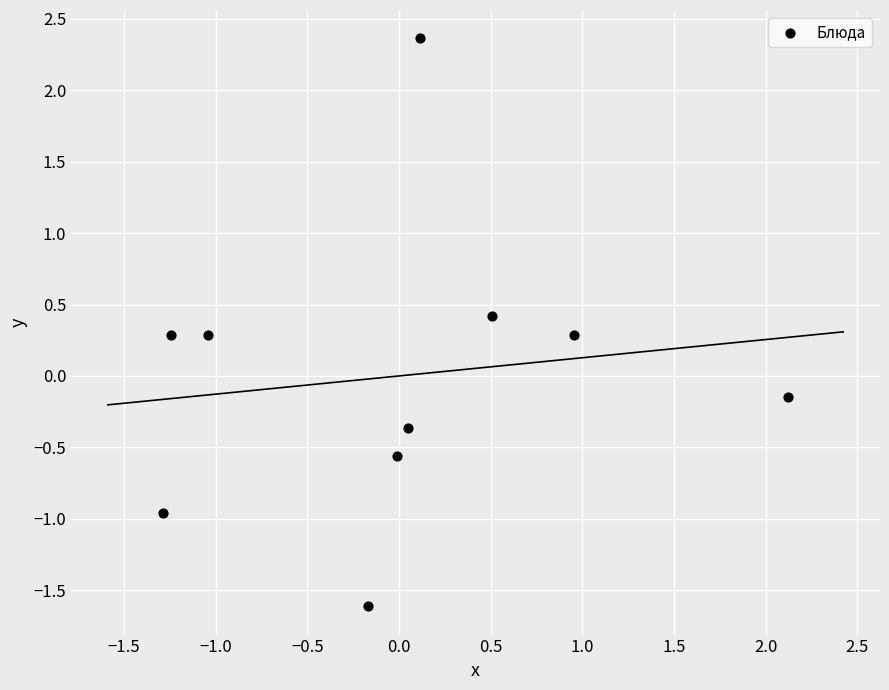

What is the range of X values (max minus min)?

3.4